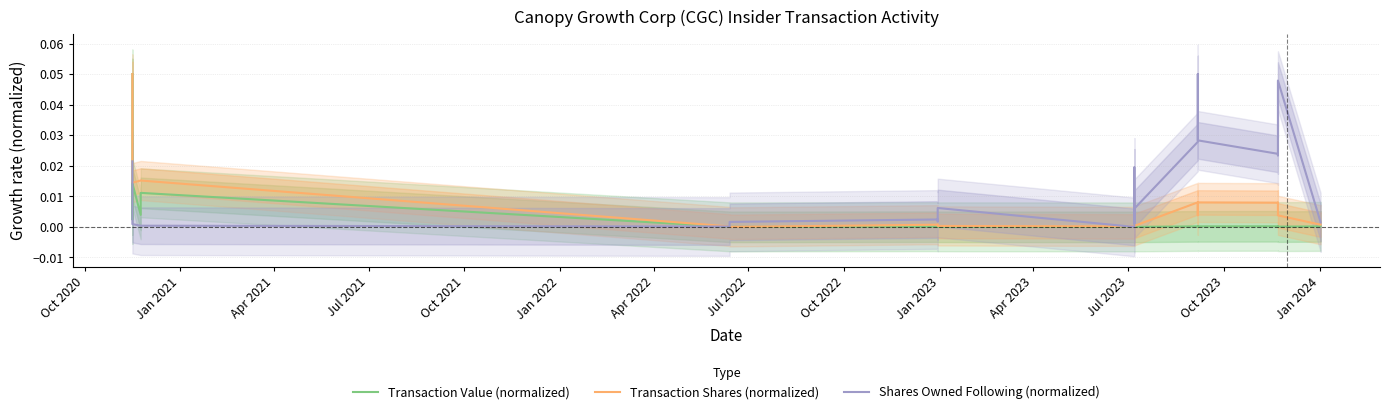

How many interior local valleys does the Transaction Value (normalized) series have?

7